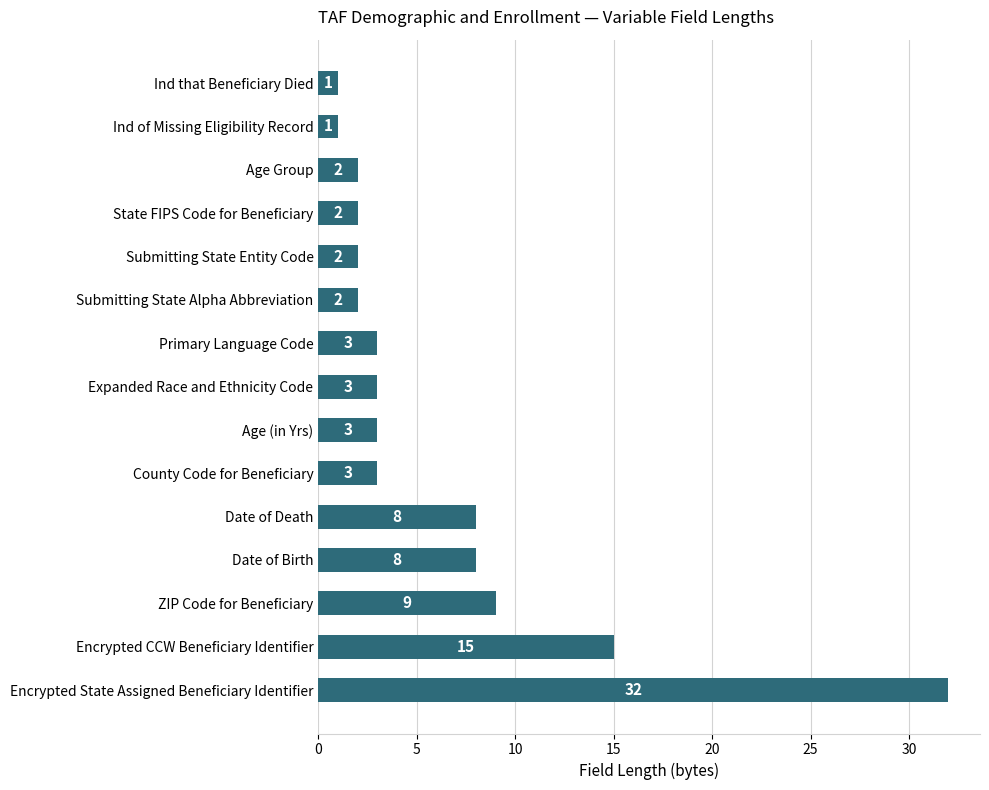

The value at Primary Language Code is 3. True or false?

True